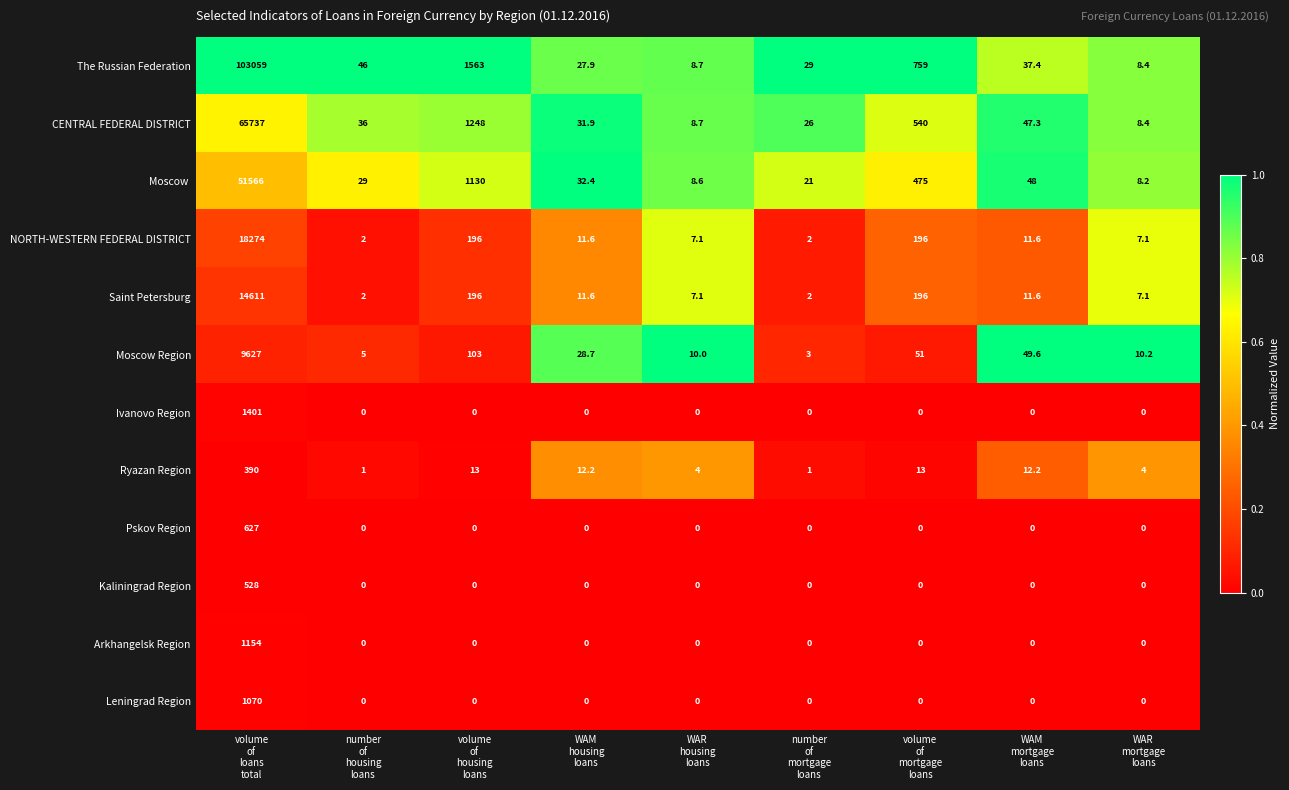

What is the average value of the Moscow Region series?

1098.6